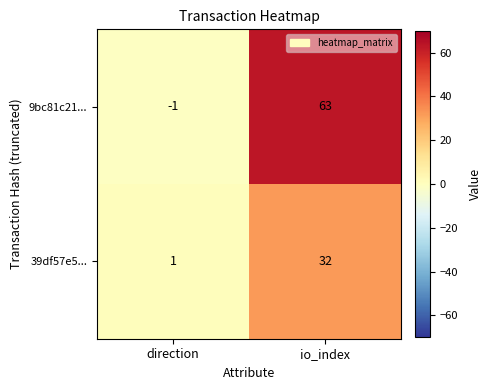

Which series has the largest total across all categories?

9bc81c21...